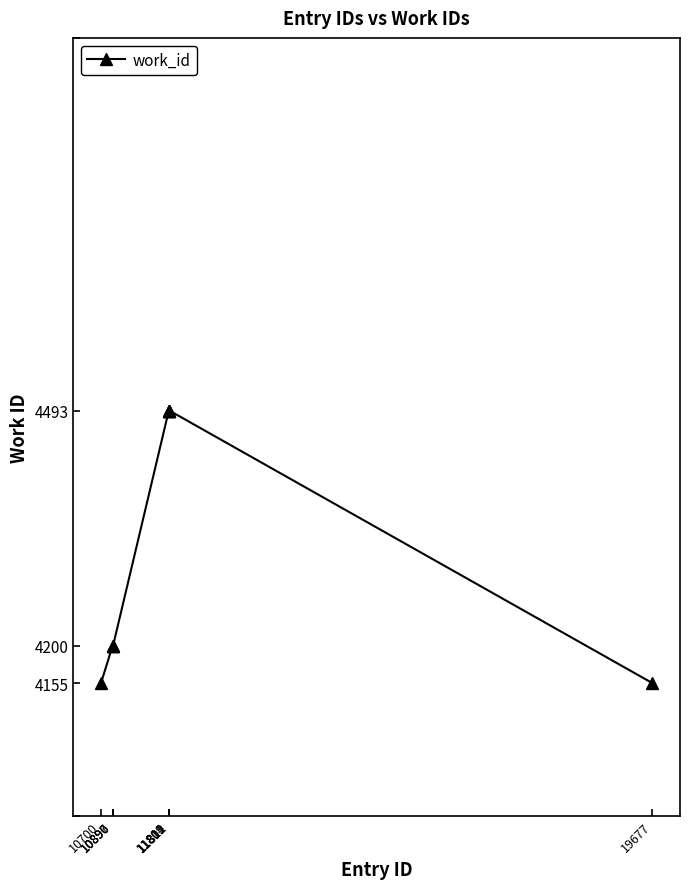

Does the chart display data point markers on the line(s)?

Yes